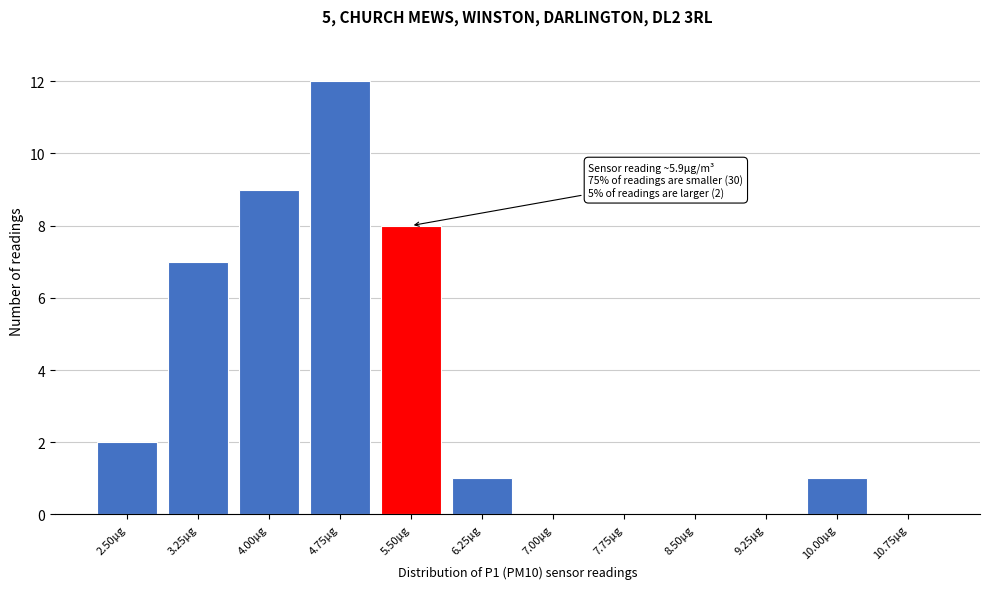

Reading left to right, extract all data points from this chart.

2.50µg=2	3.25µg=7	4.00µg=9	4.75µg=12	5.50µg=8	6.25µg=1	7.00µg=0	7.75µg=0	8.50µg=0	9.25µg=0	10.00µg=1	10.75µg=0